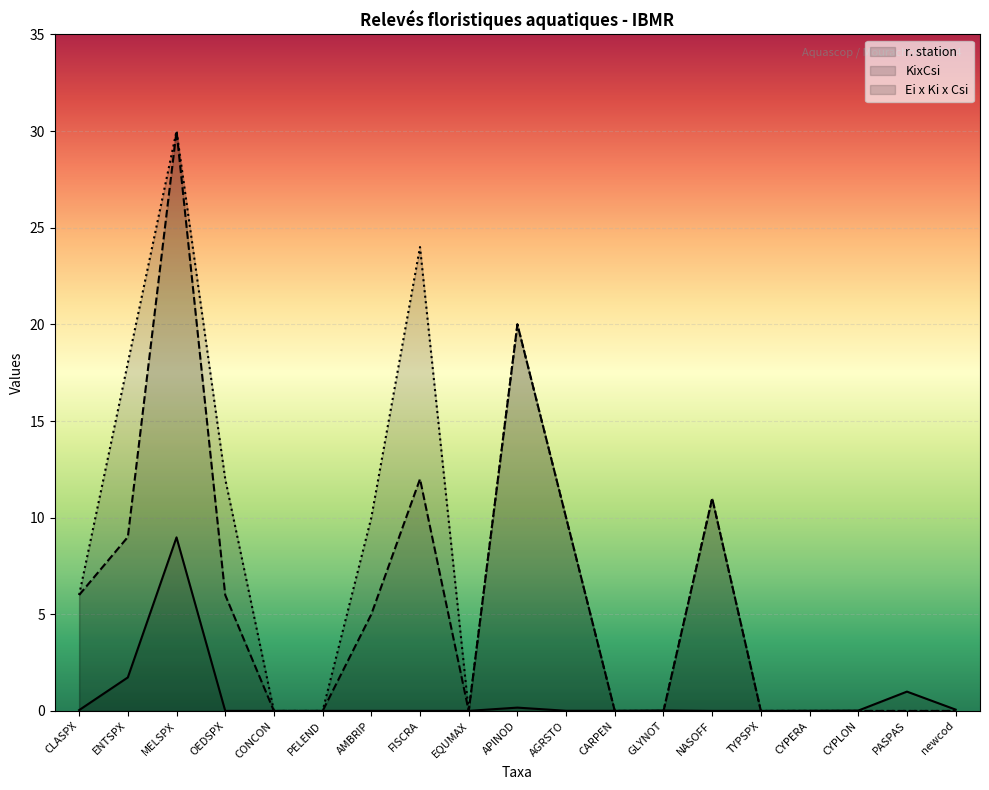

What is the difference between the second highest and minimum values in the Ei x Ki x Csi series?

24.0